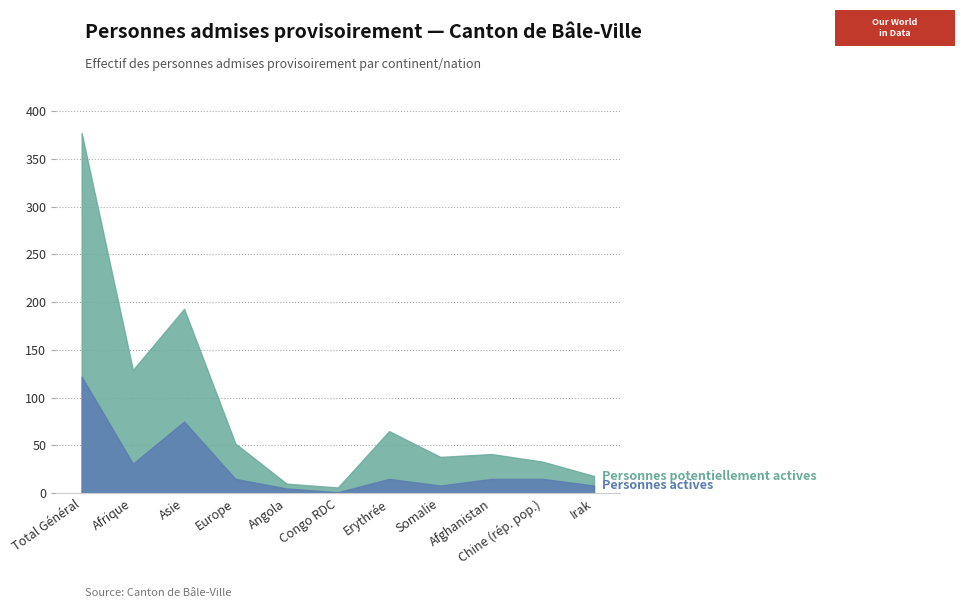

At how many categories does at least one series exceed 318?

1